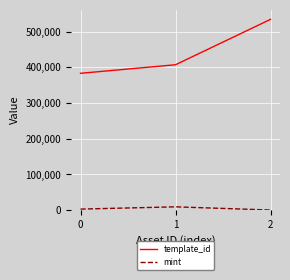

How many values in the template_id series are below 407032?

1